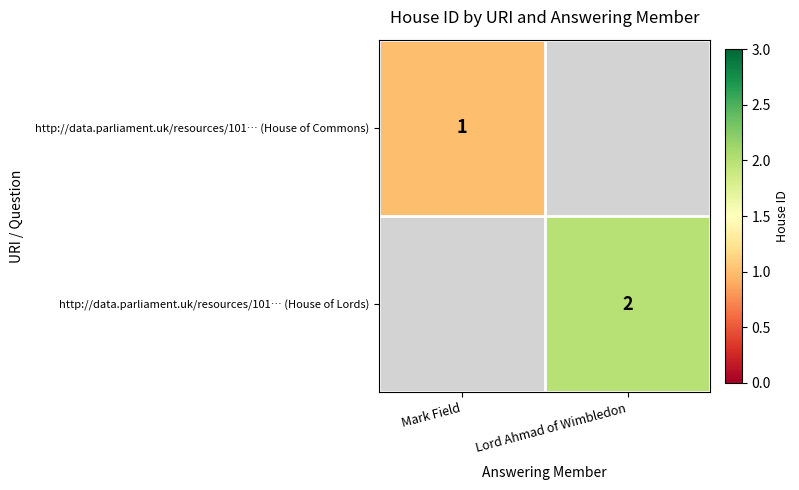

Is the value of http://data.parliament.uk/resources/101… (House of Commons) at Mark Field greater than the value of http://data.parliament.uk/resources/101… (House of Lords) at Lord Ahmad of Wimbledon?

No